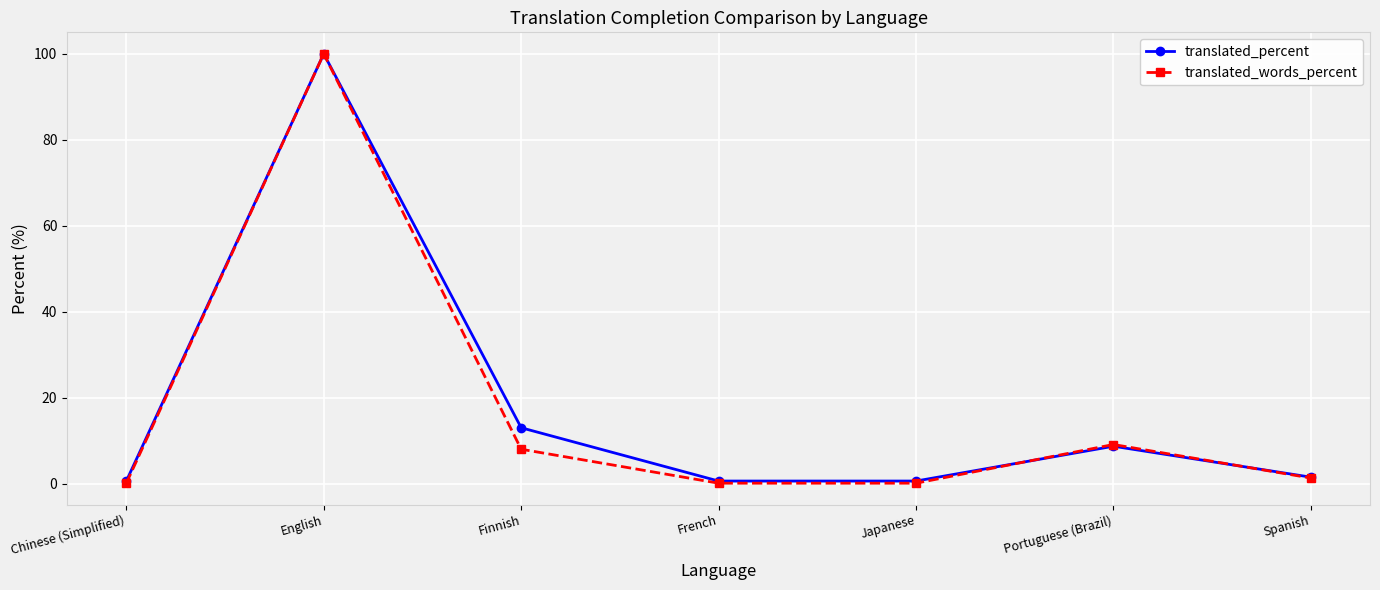

Reading left to right, extract all data points from this chart.

translated_percent: Chinese (Simplified)=0.6	English=100.0	Finnish=13.0	French=0.6	Japanese=0.6	Portuguese (Brazil)=8.7	Spanish=1.5
translated_words_percent: Chinese (Simplified)=0.1	English=100.0	Finnish=8.0	French=0.1	Japanese=0.1	Portuguese (Brazil)=9.1	Spanish=1.3